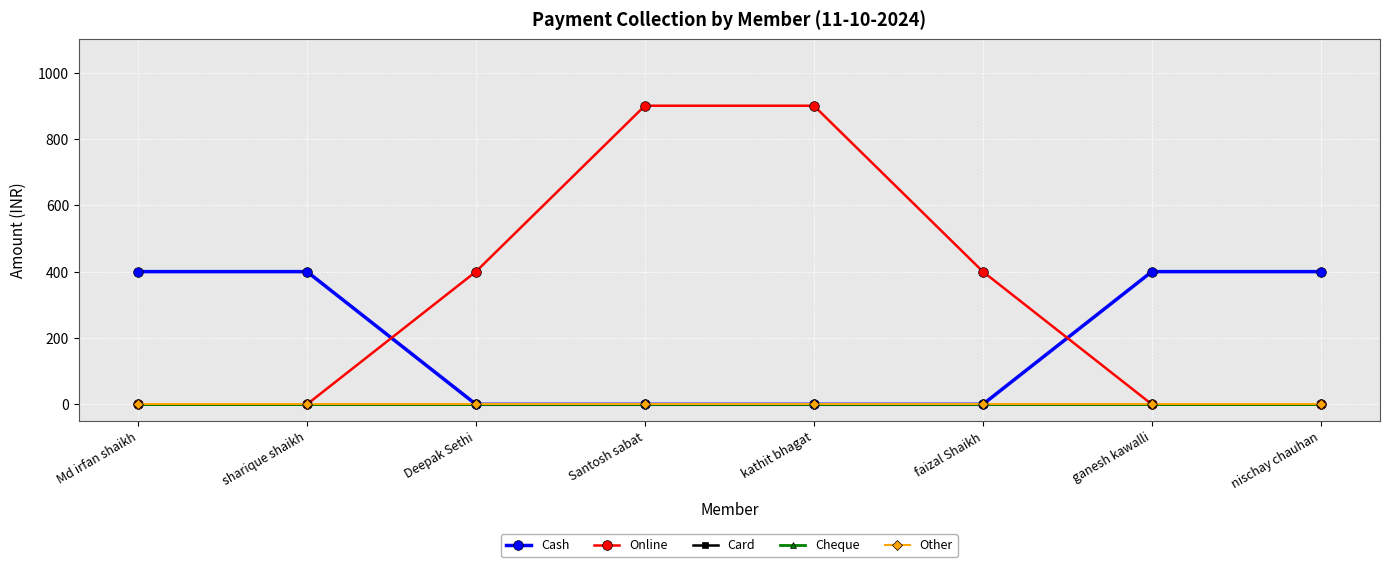

How many Cash values are between 0 and 400?

8